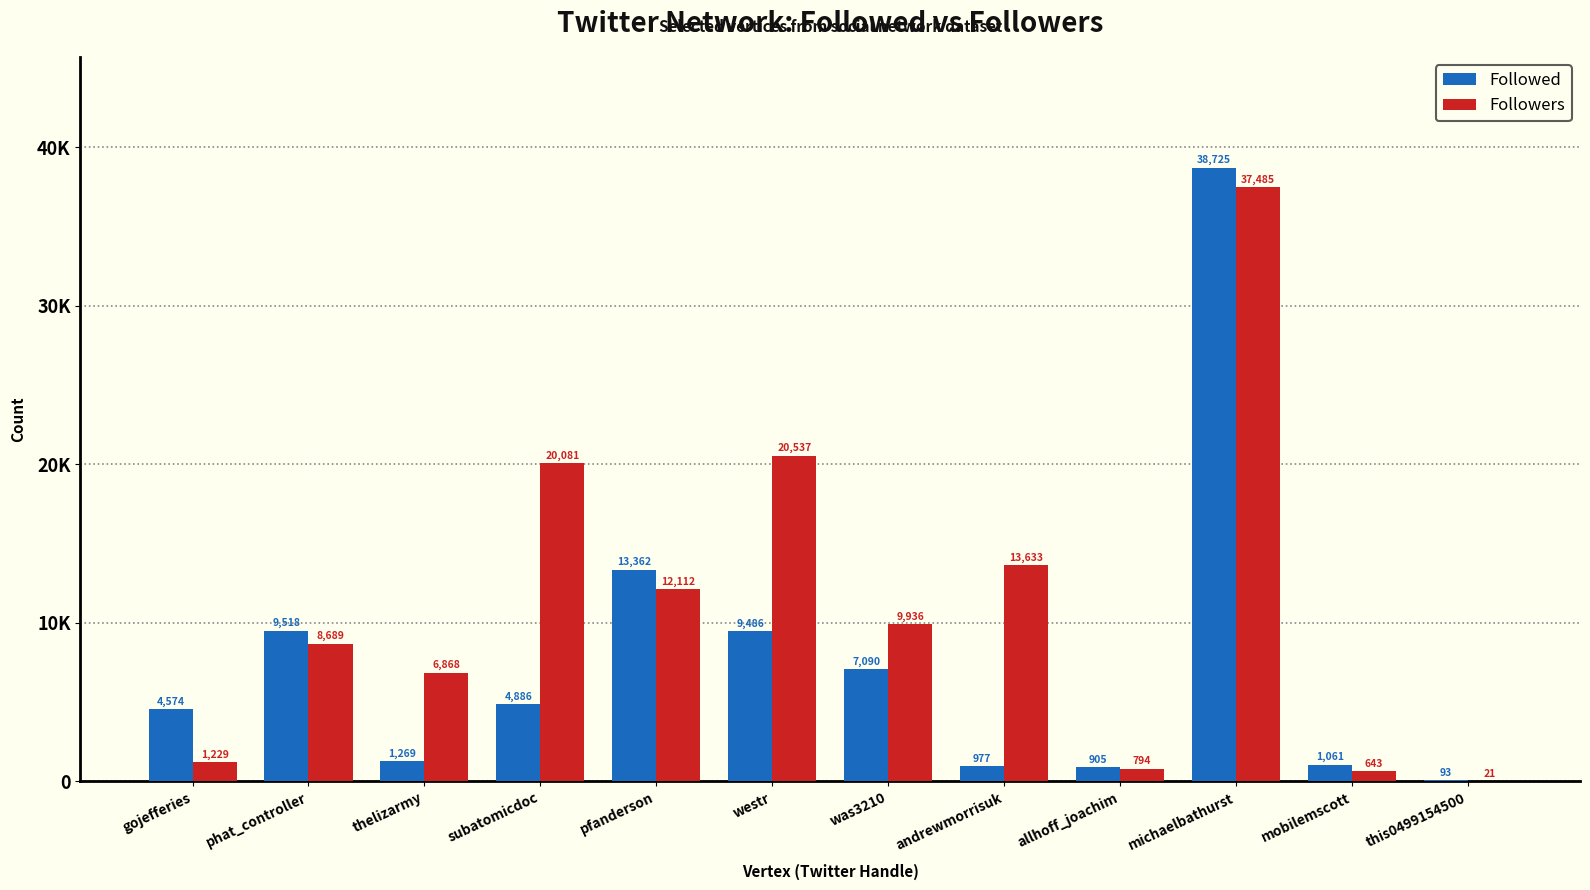

What is the difference between the maximum and minimum values in the Followers series?

37464